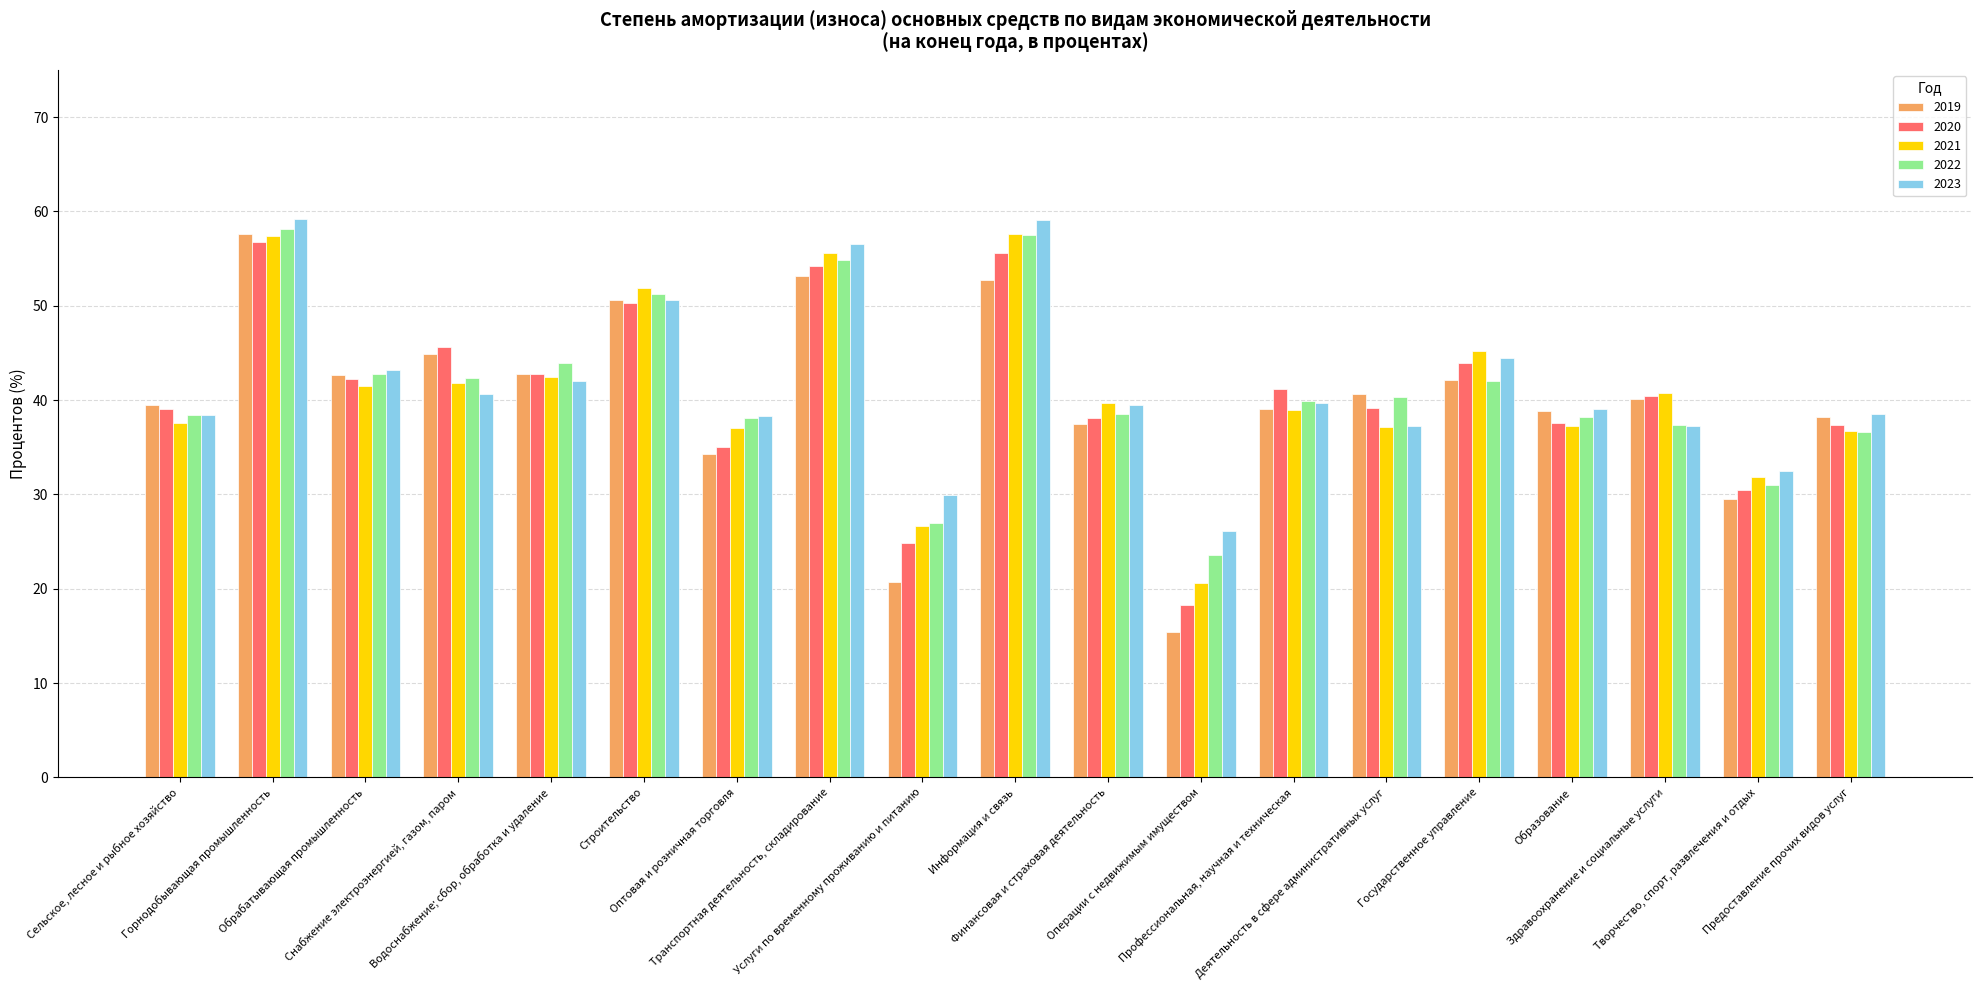

What is the sum of the 2021 values at Операции с недвижимым имуществом and Деятельность в сфере административных услуг?

57.8